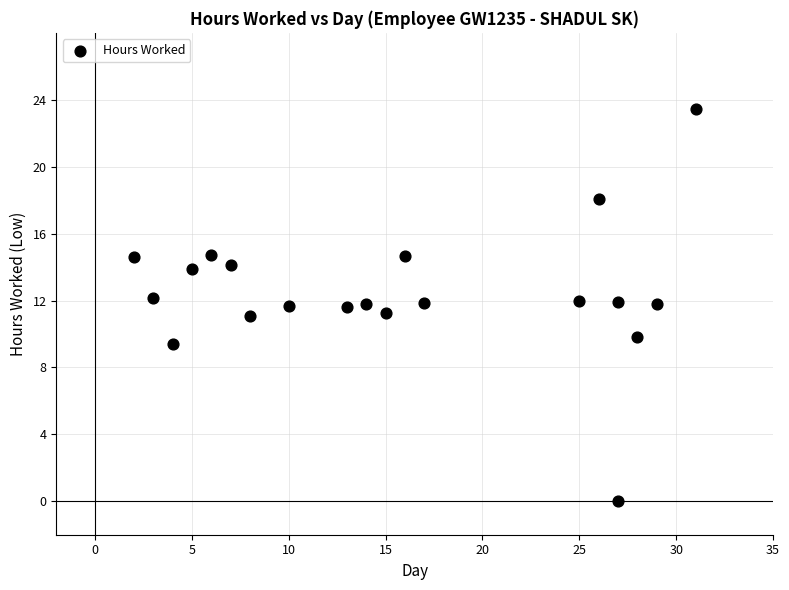

What is the range of Y values (max minus min)?

23.4